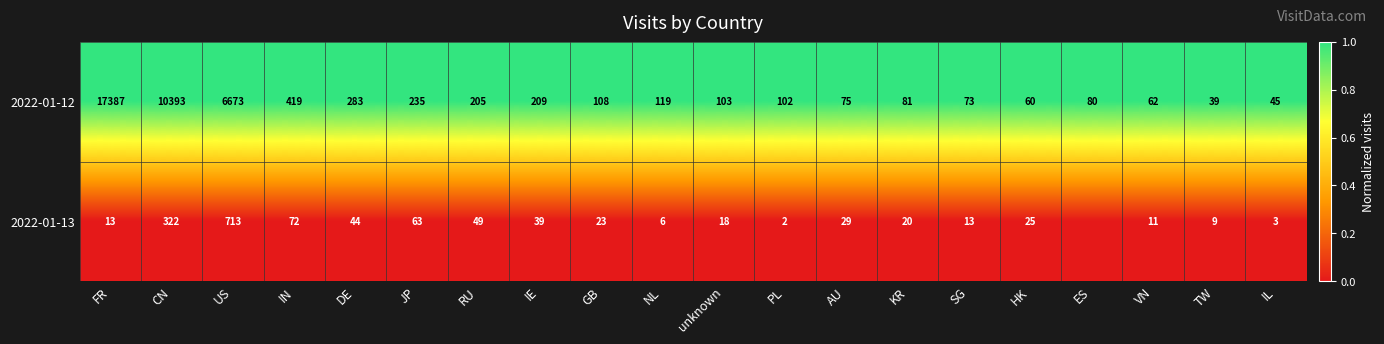

At which label is 2022-01-12 closest to 8713?

CN